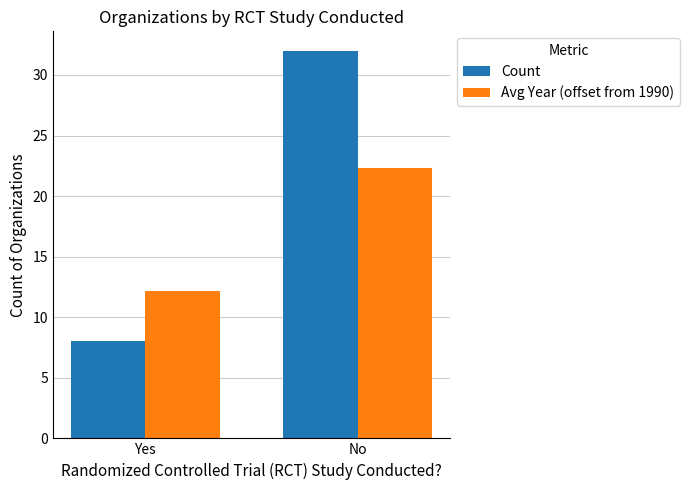

What is the value of the Count bar at the 1st from the left?

8.0